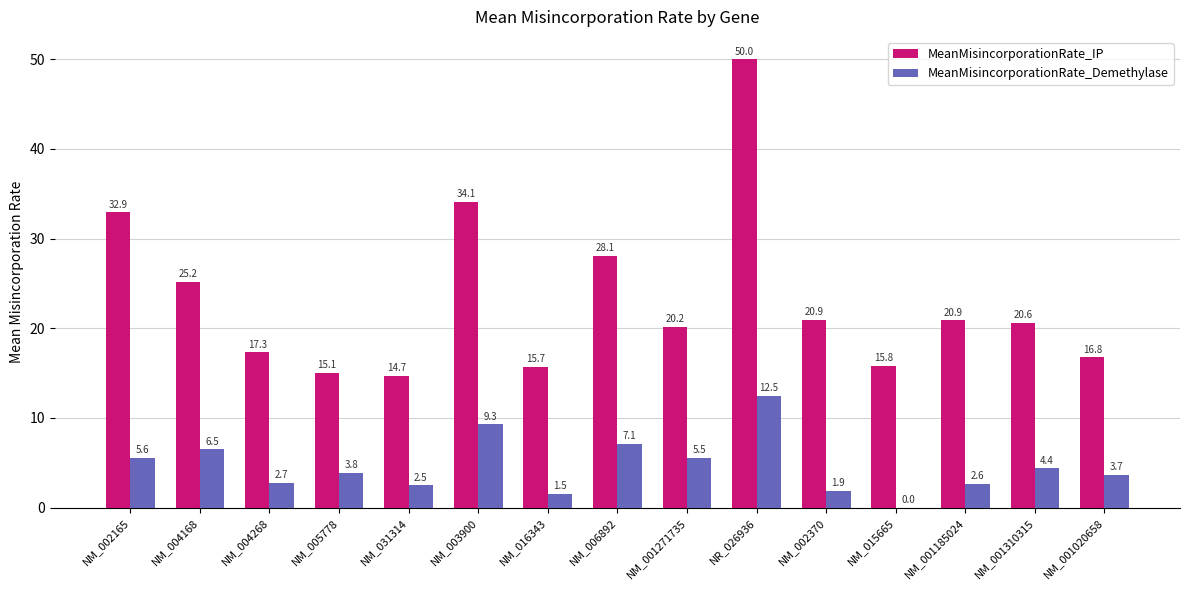

Is it true that MeanMisincorporationRate_IP equals 25.2 at NM_004168?

True